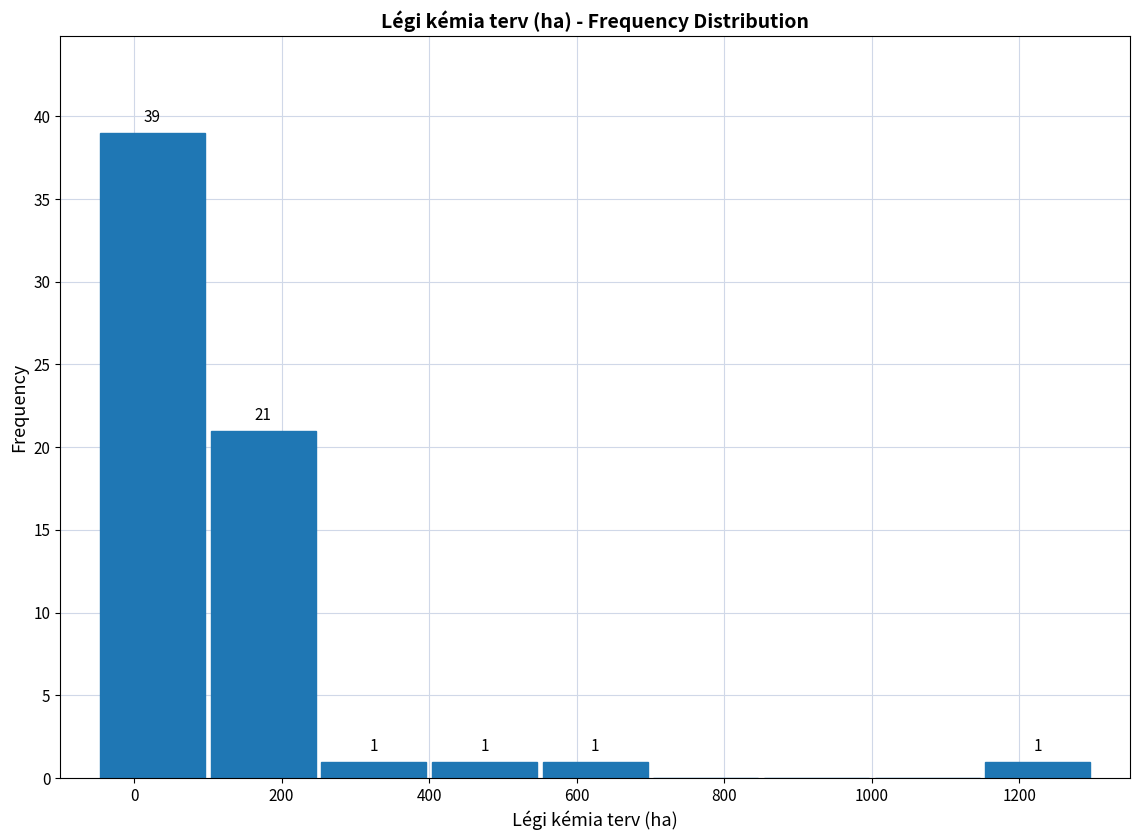

Over which range of the x-axis is the bar tallest?

-50 to 100